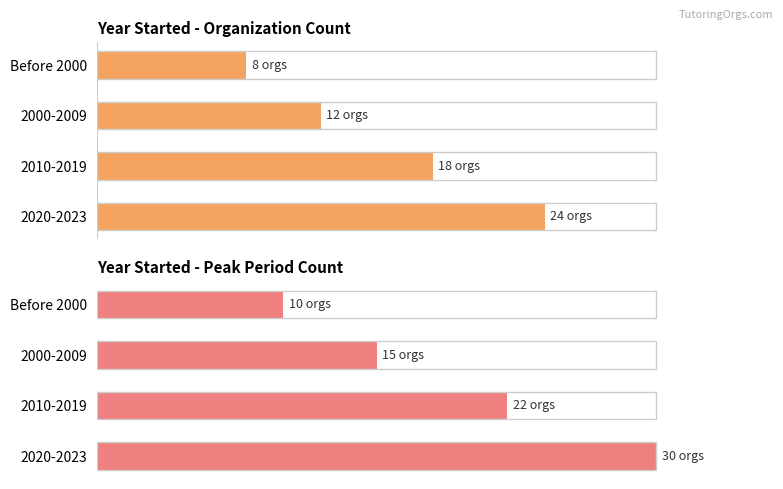

How many groups of bars are there?

4